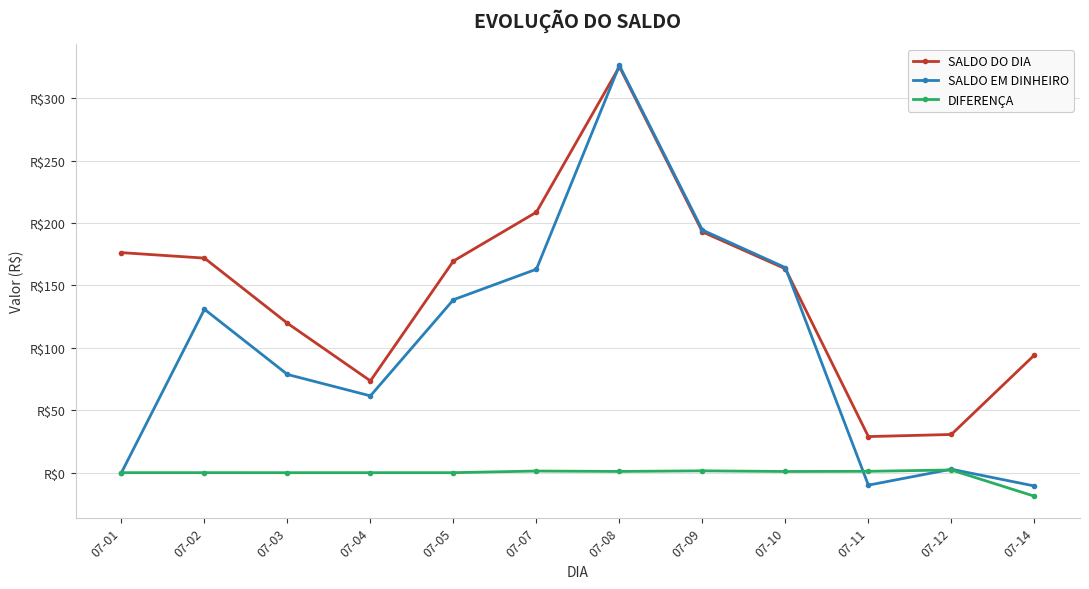

What is the spread (max minus min) of values at 07-09?

192.9